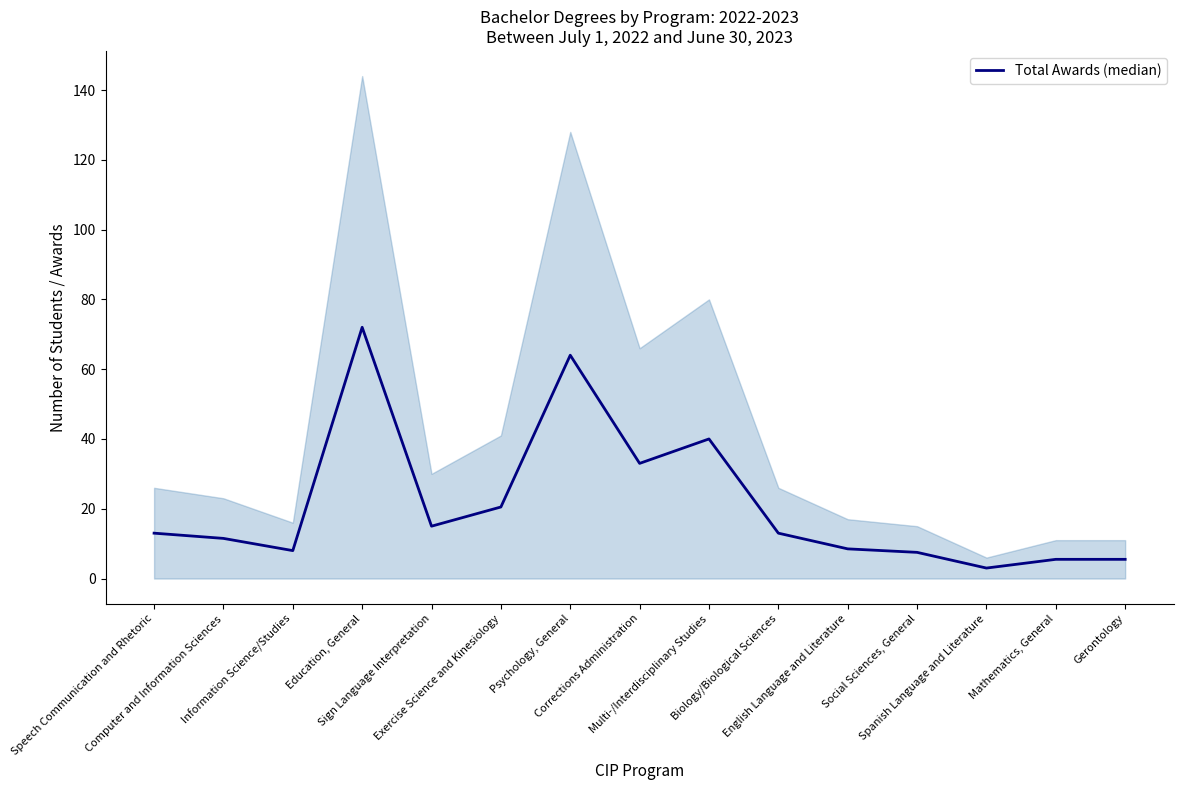

True or false: the data shows 7.5 at Social Sciences, General.

True